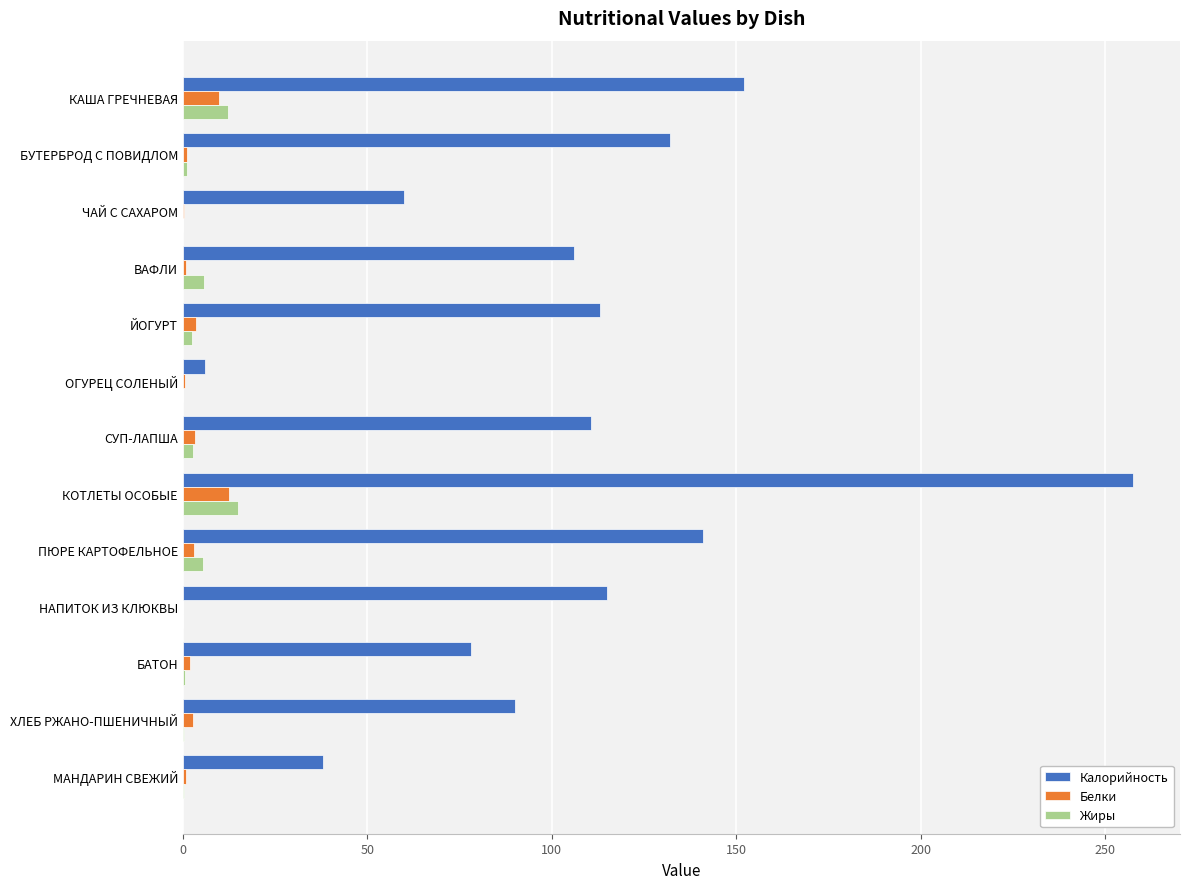

What is the sum of all Калорийность values?

1398.9